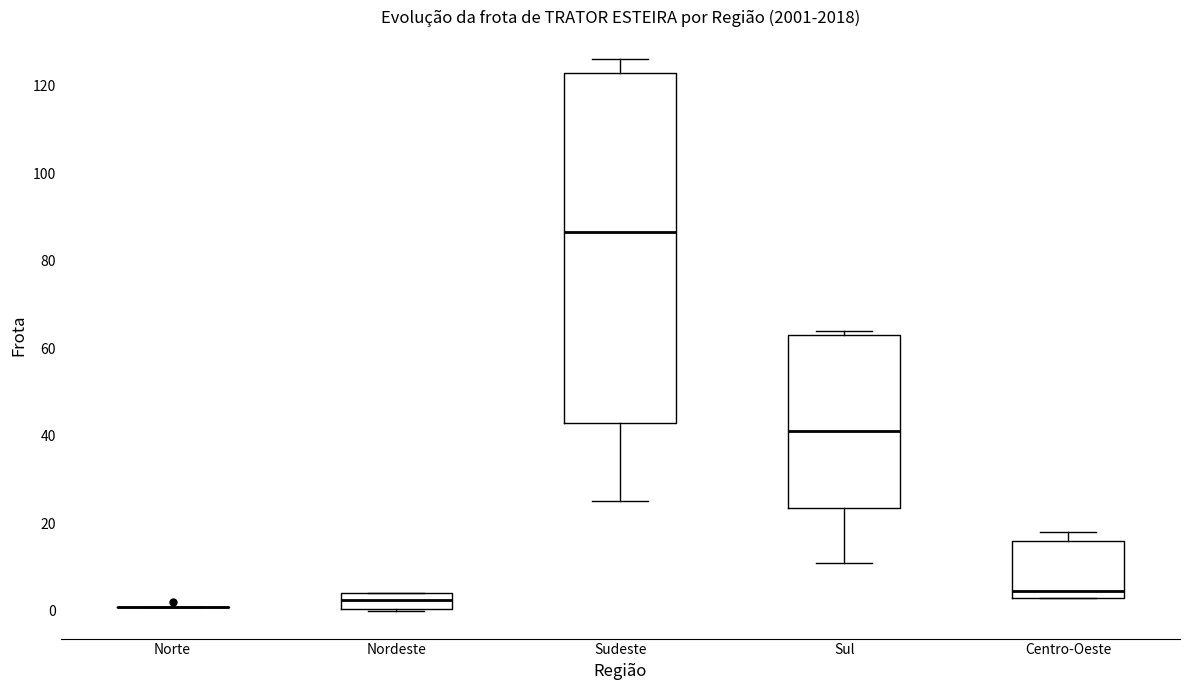

Reading left to right, read every box against the y-axis: the position of its median line, the range the box covers, and the ends of its whiskers. The values are not printed on the chart, so give them approximately, as read against the axis.

Norte: box collapsed to a line at 2, whiskers 2 to 2
Nordeste: median 2, box 0 to 4, whiskers 0 to 4
Sudeste: median 86, box 44 to 122, whiskers 26 to 126
Sul: median 42, box 24 to 64, whiskers 12 to 64 (just above the box's upper edge)
Centro-Oeste: median 4 (just above the box's lower edge), box 4 to 16, whiskers 4 to 18